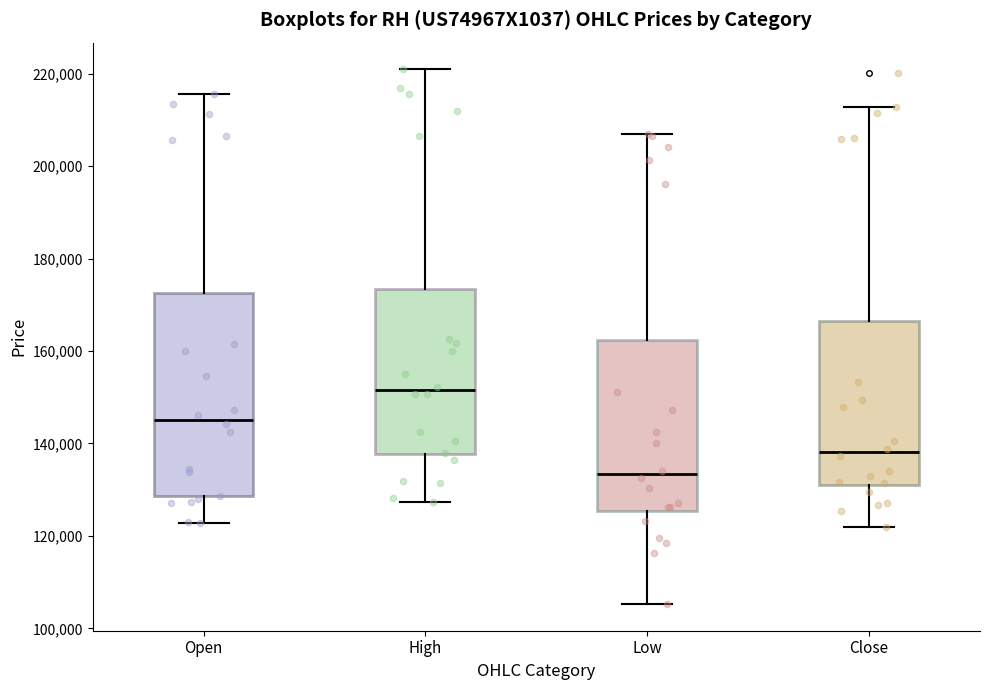

Where does the median line of the box for High sit on the y-axis? The values are not printed on the chart, so give them approximately, as read against the axis.

152000